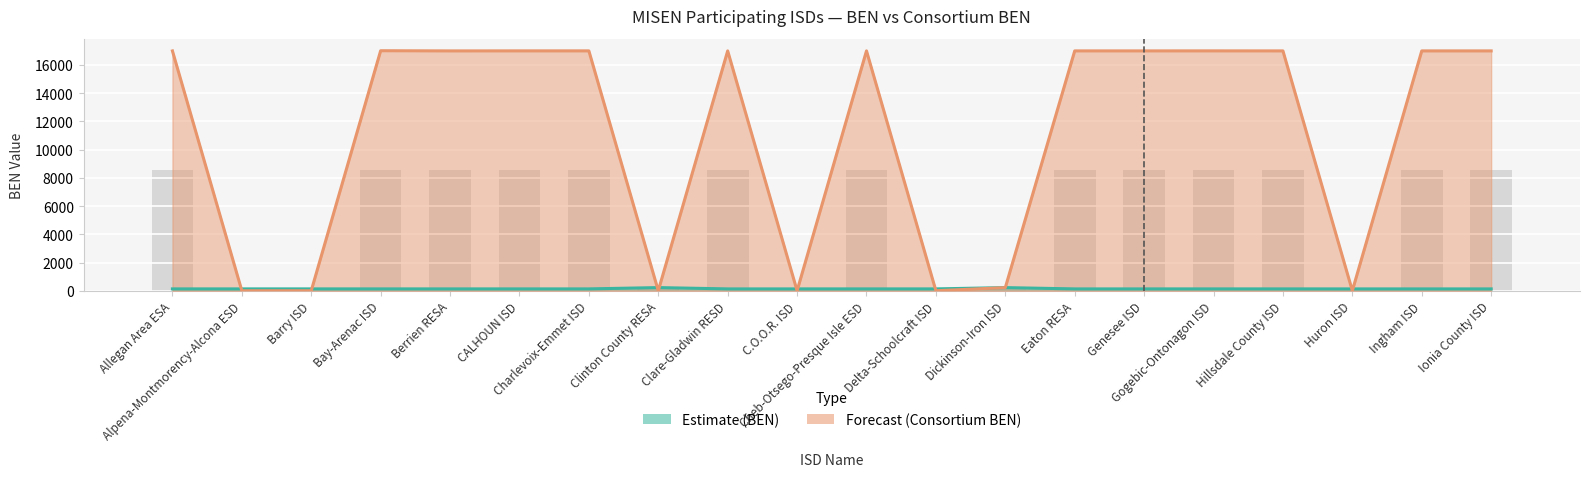

Which series has the largest total across all categories?

Forecast (Consortium BEN)